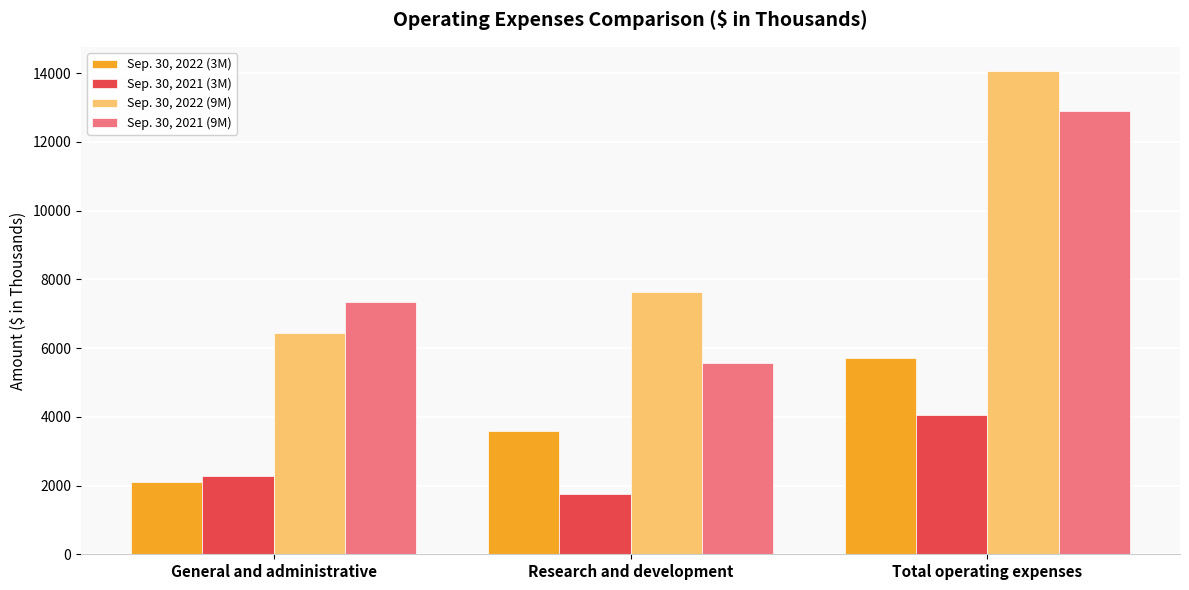

At which label does Sep. 30, 2022 (9M) reach its peak?

Total operating expenses